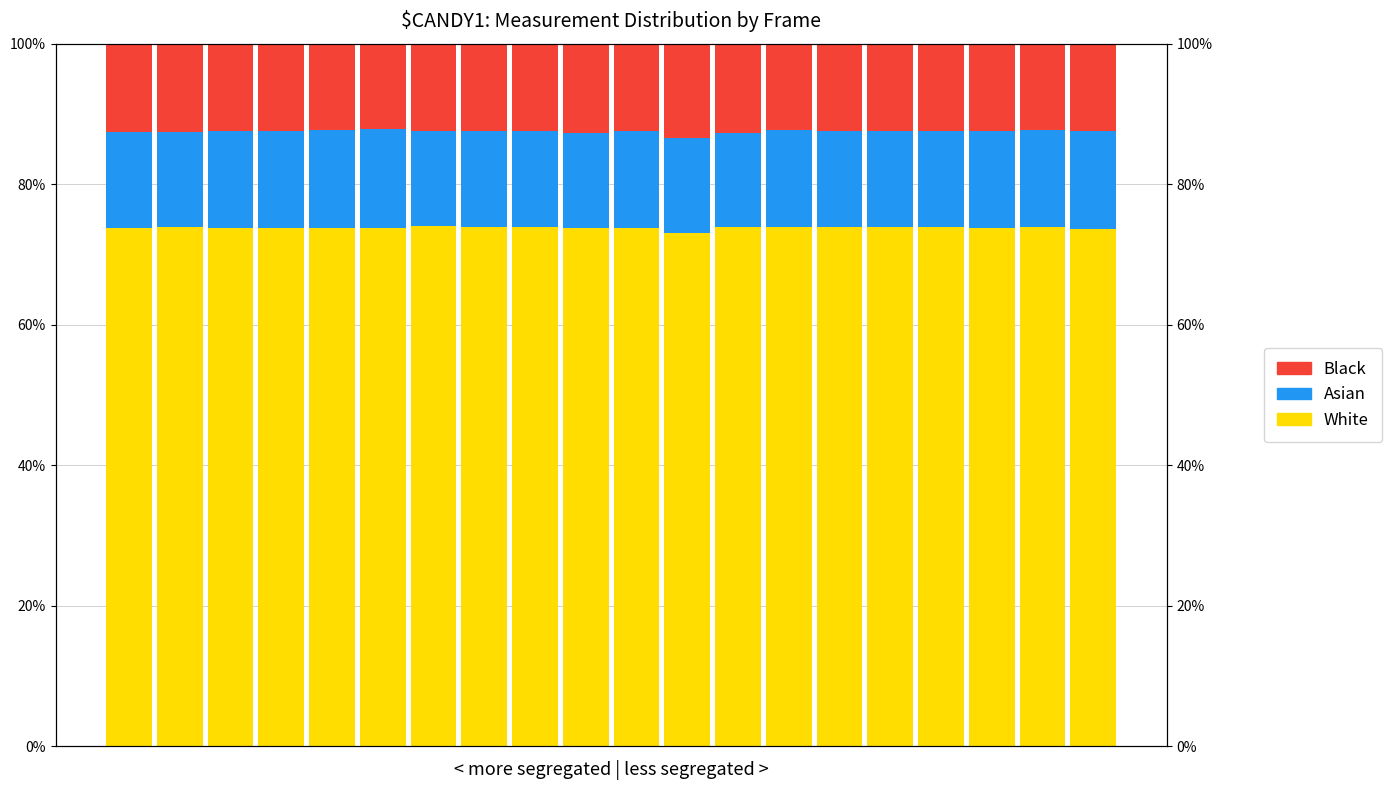

True or false: Black has a value of 0.1 at 15.

False